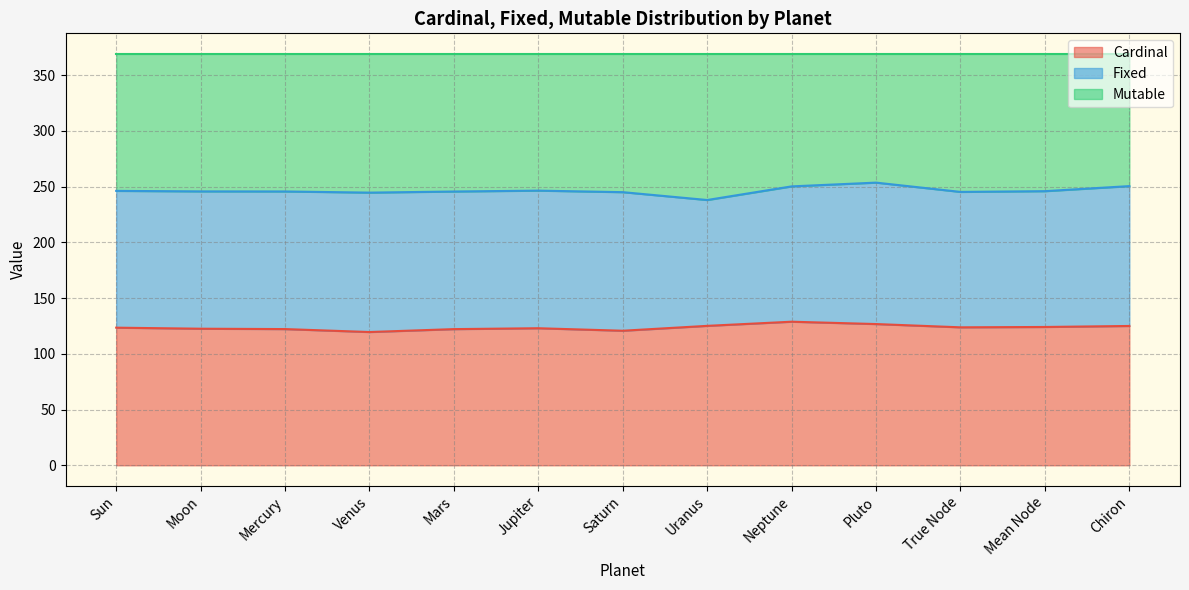

What position from the right is Neptune?

5